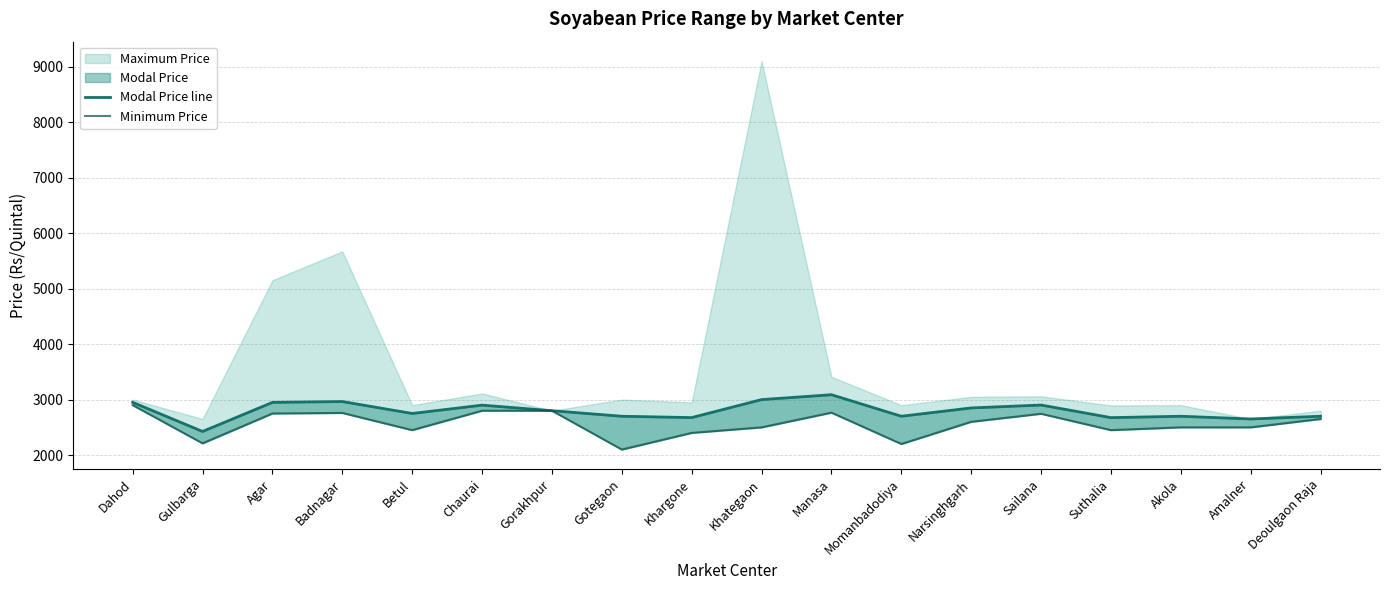

What is the minimum value shown in the chart?

2100